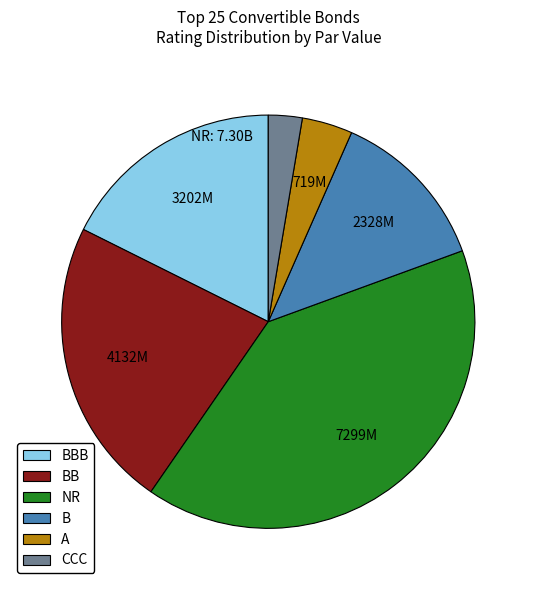

Do B and BBB together represent more than half of the pie?

No